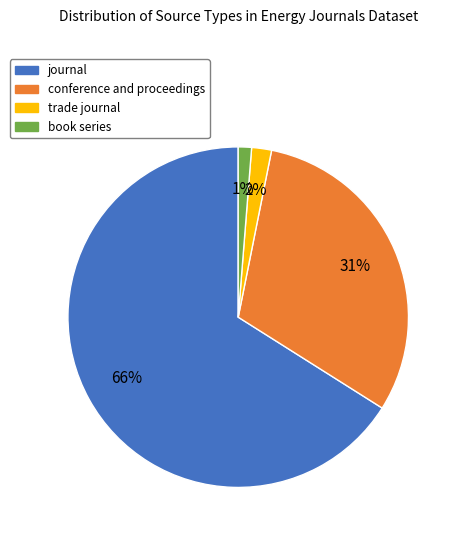

Is the sum of book series and conference and proceedings greater than half?

No